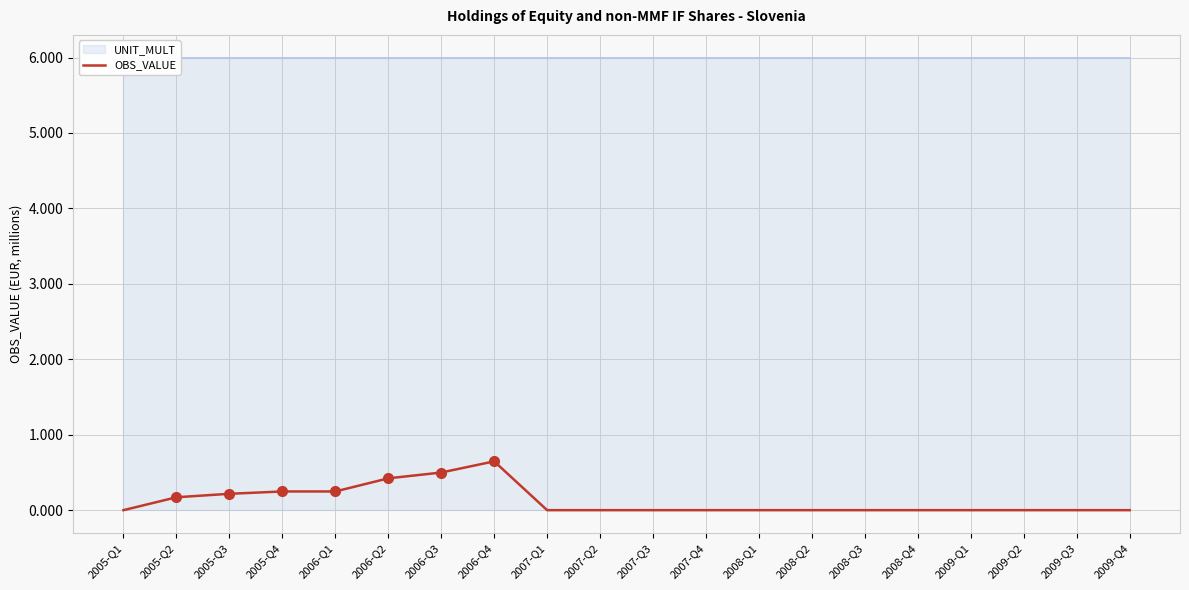

Reading right to left, what are all the values shown in this chart?

0.0	0.0	0.0	0.0	0.0	0.0	0.0	0.0	0.0	0.0	0.0	0.0	0.6	0.5	0.4	0.2	0.2	0.2	0.2	0.0